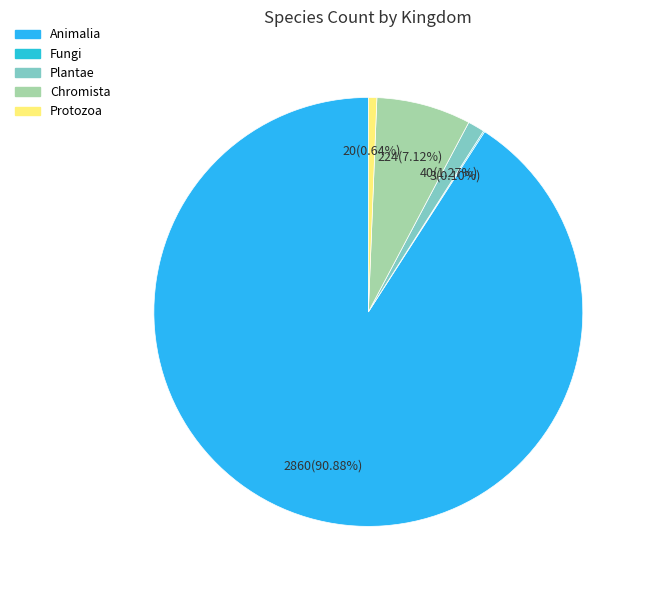

How many segments does this pie chart have?

5